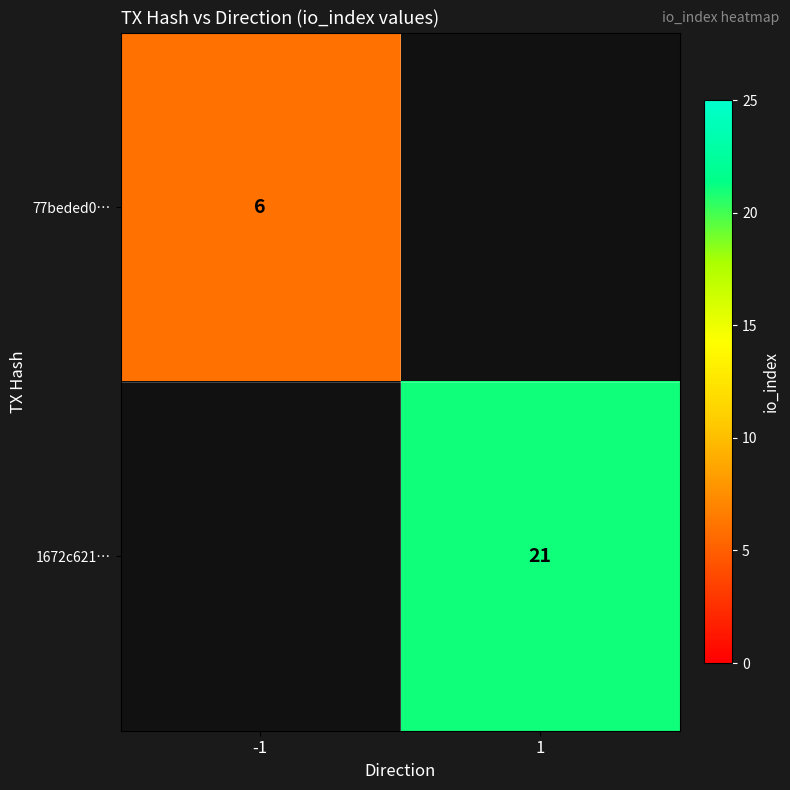

The value of 77beded0… at -1 is 6. True or false?

True